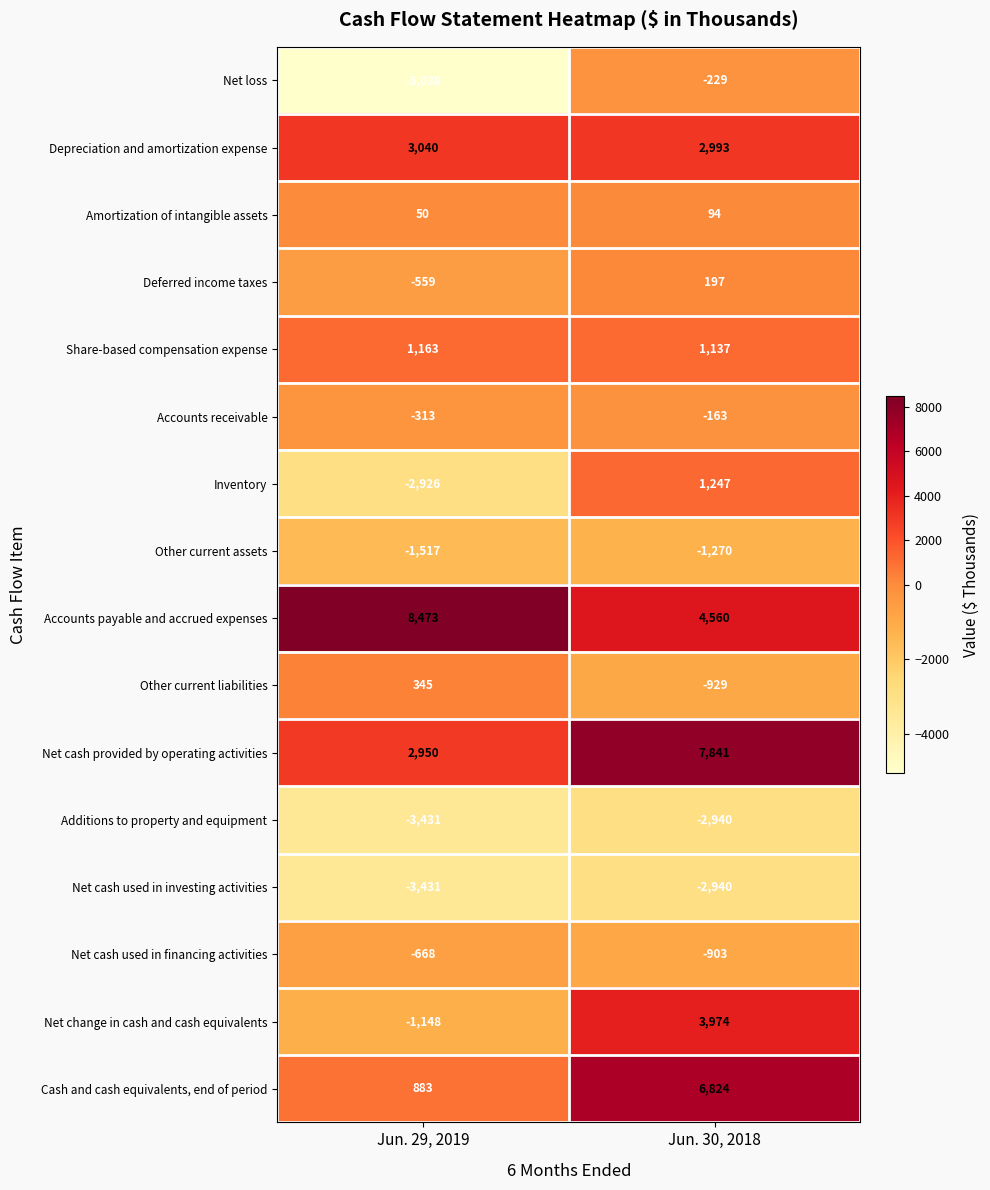

What is the greatest value displayed?

8473